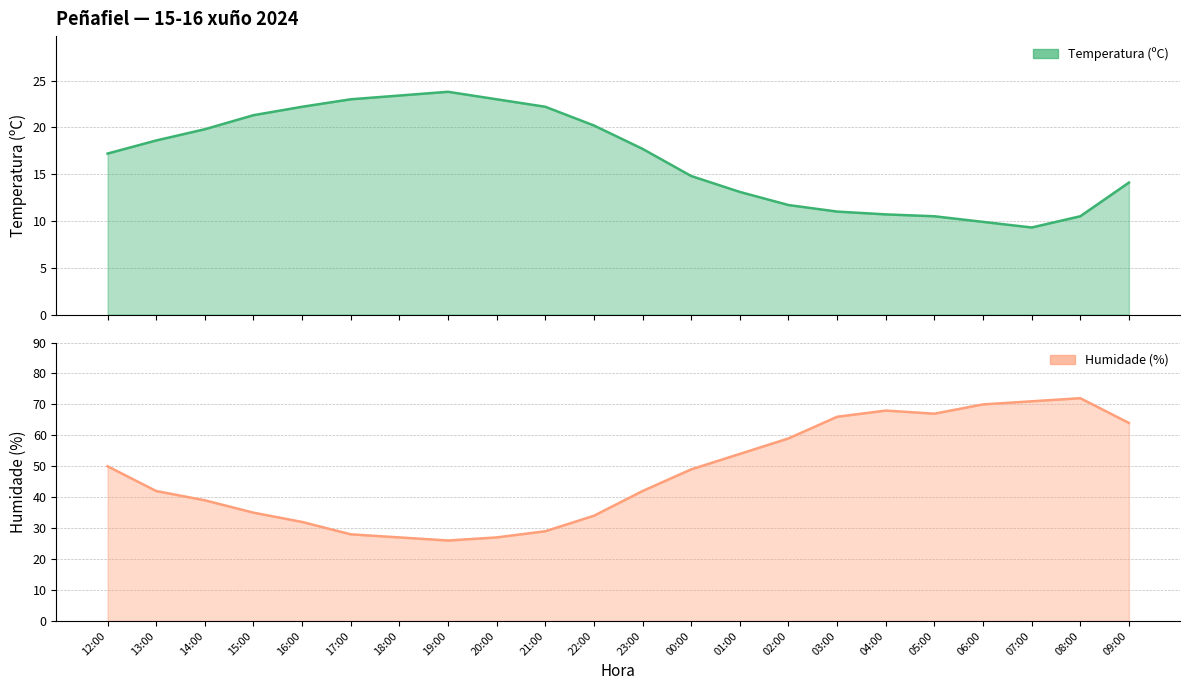

How many data points does each series have?

22